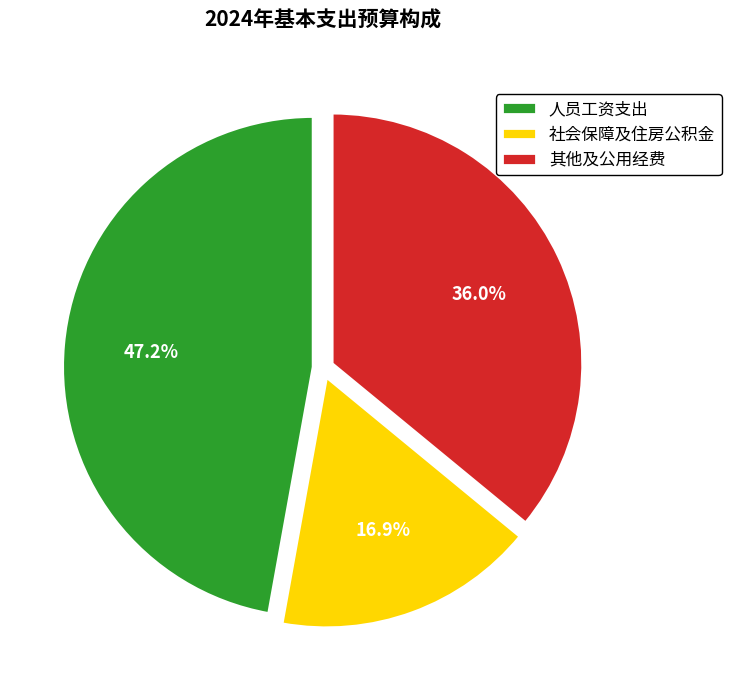

Does any single category account for the majority?

No